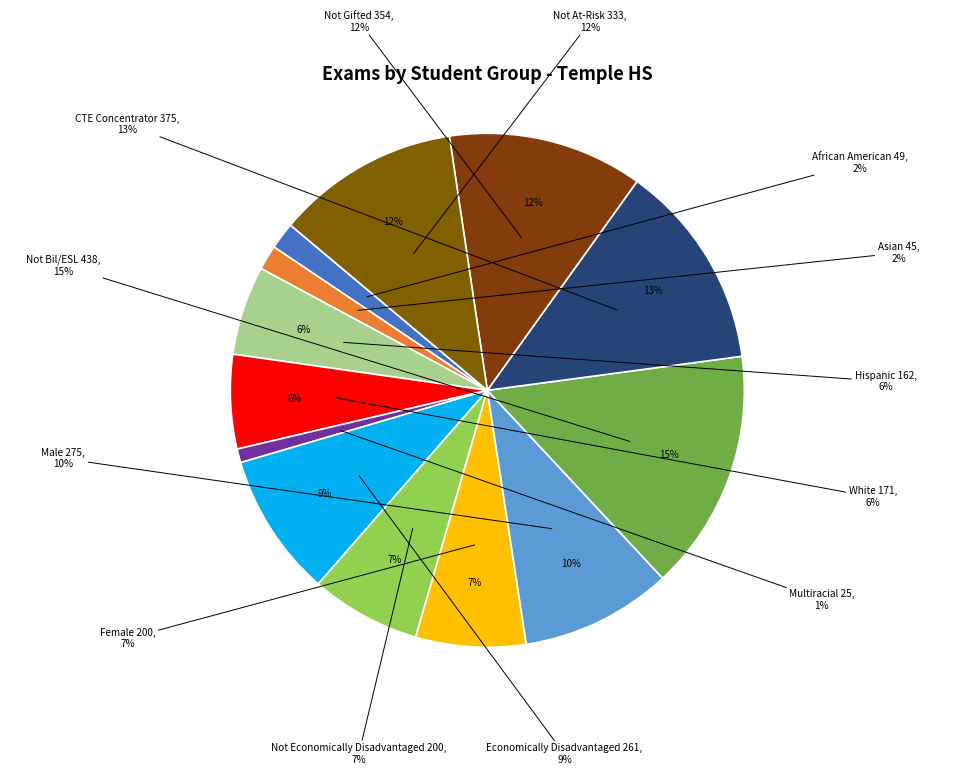

How many segments does this pie chart have?

13